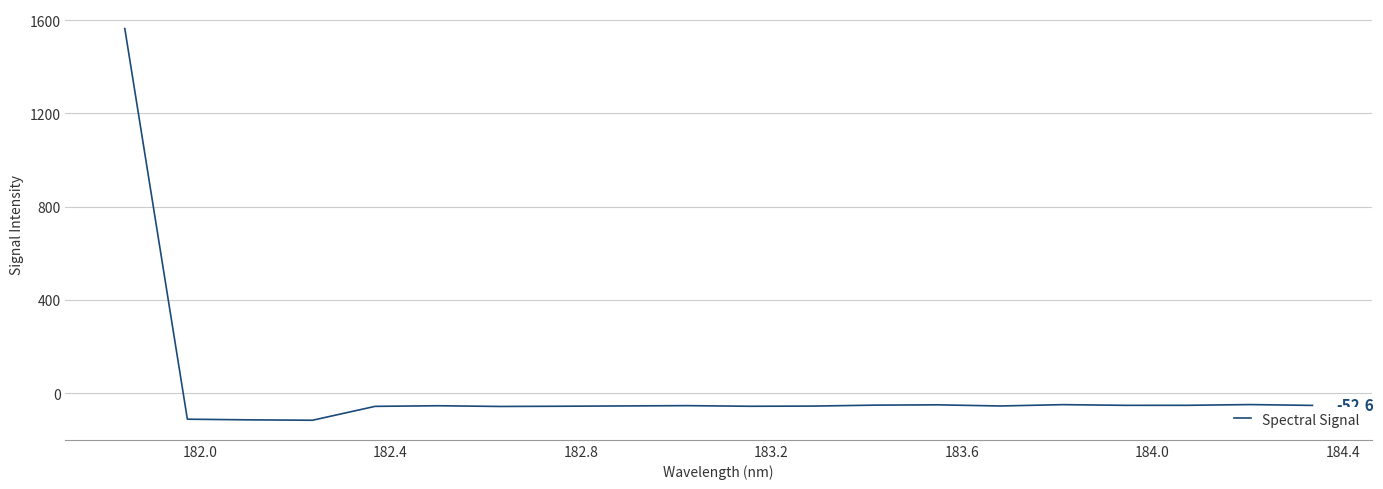

How many values are above zero?

1